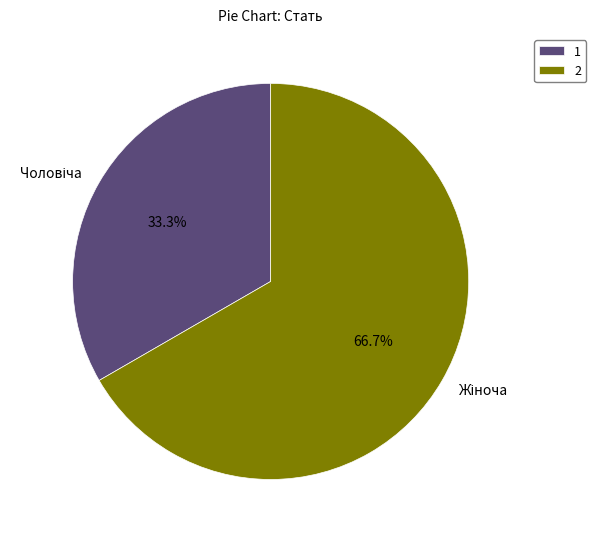

Is there a majority slice in this chart?

Yes